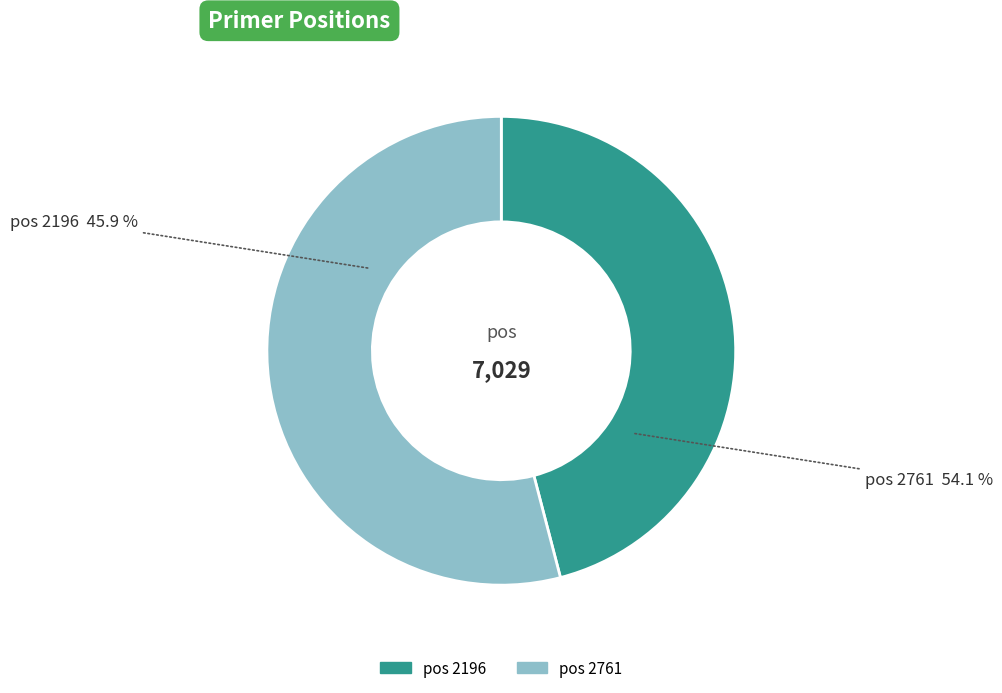

What is the majority slice?

2761